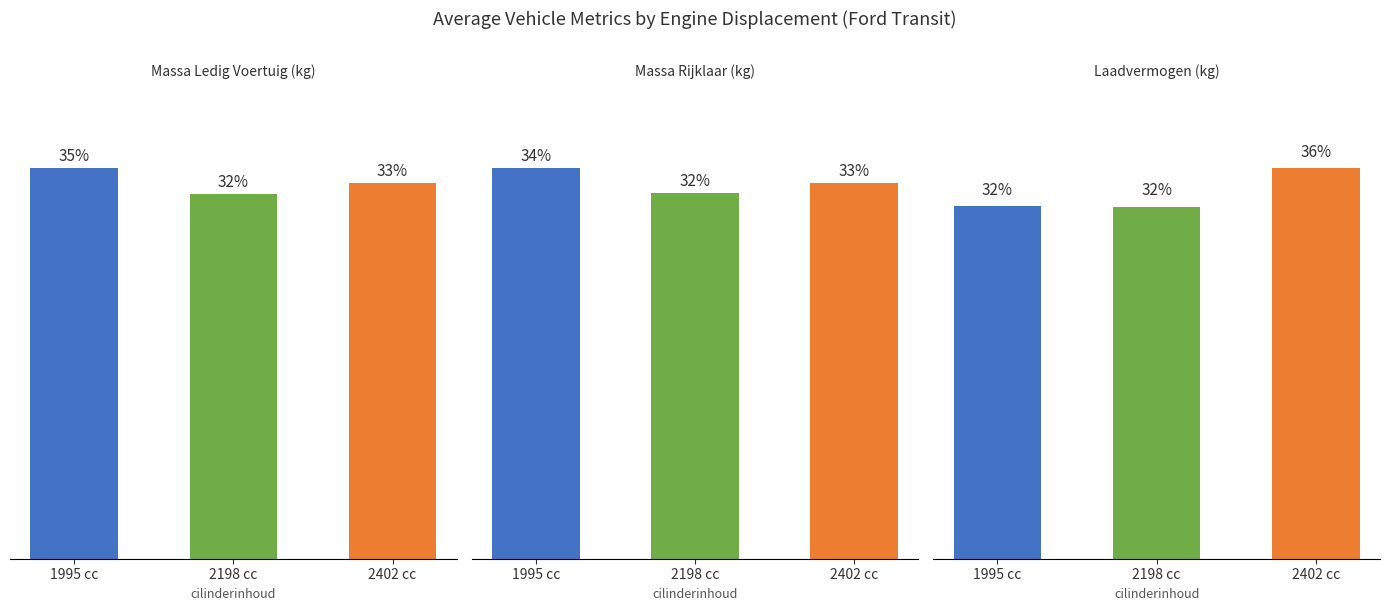

Where is massa_rijklaar nearest to the value 2551?

2402 cc